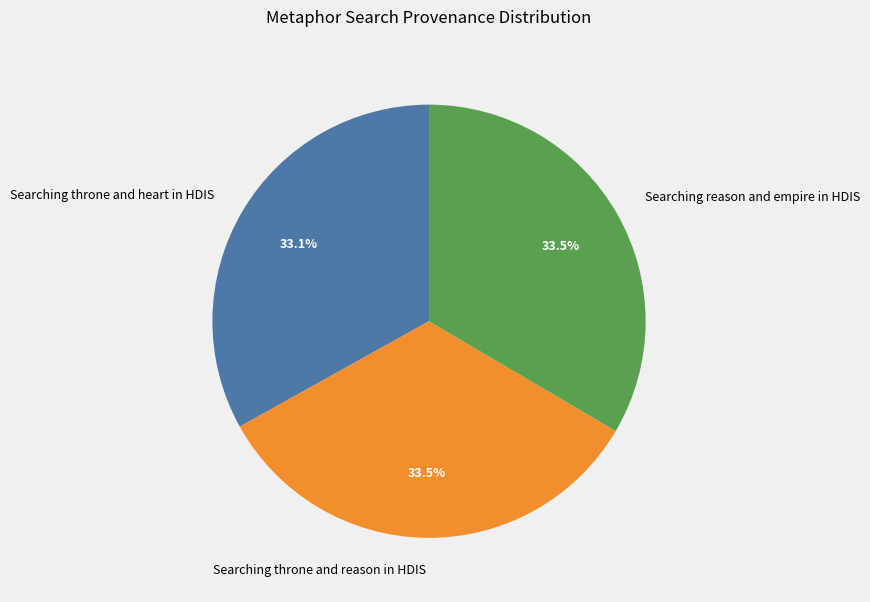

The Searching throne and heart in HDIS slice represents 33% of the pie. True or false?

True